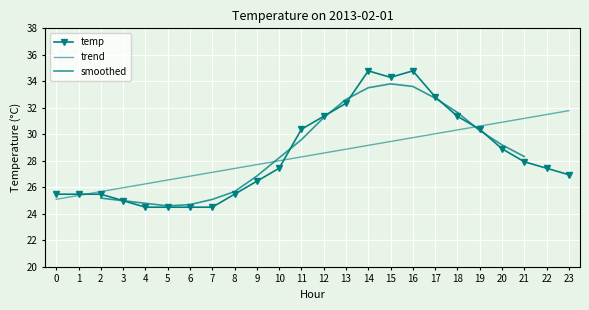

True or false: temp has more than 0 interior local peaks.

True